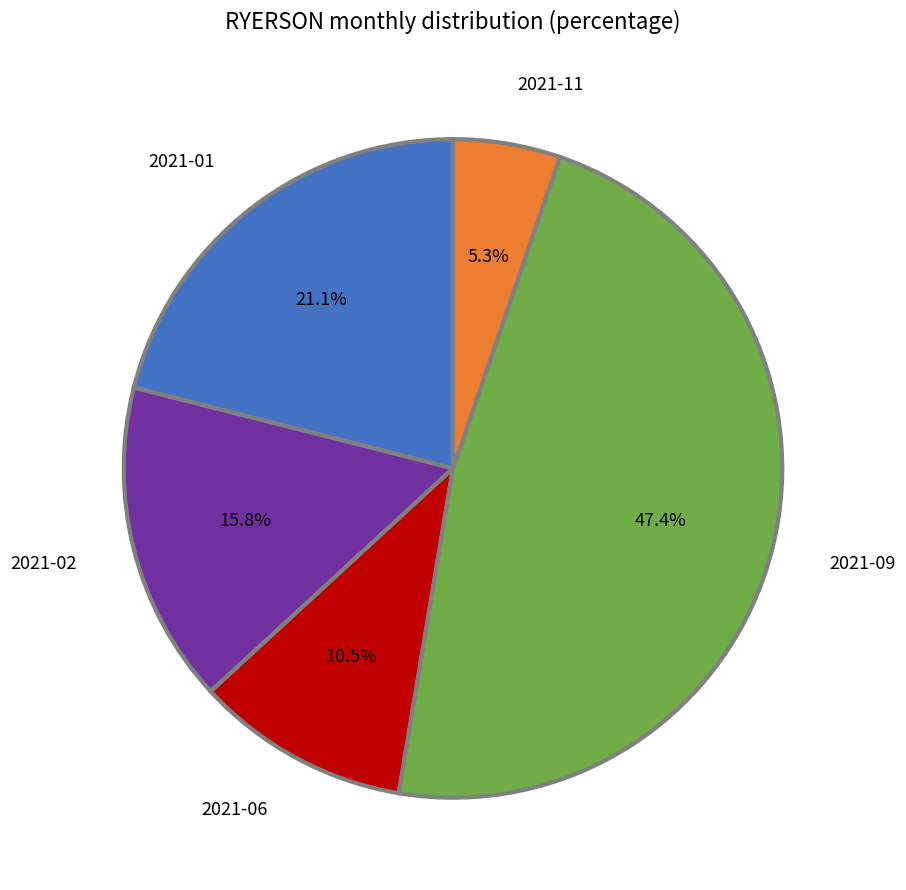

Which slice is the largest?

2021-09